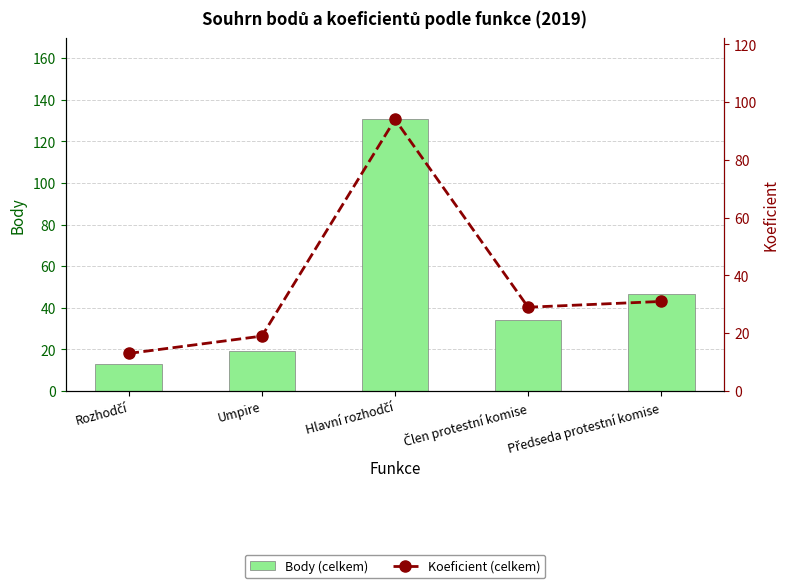

Which series has the widest spread of values?

Body (celkem)